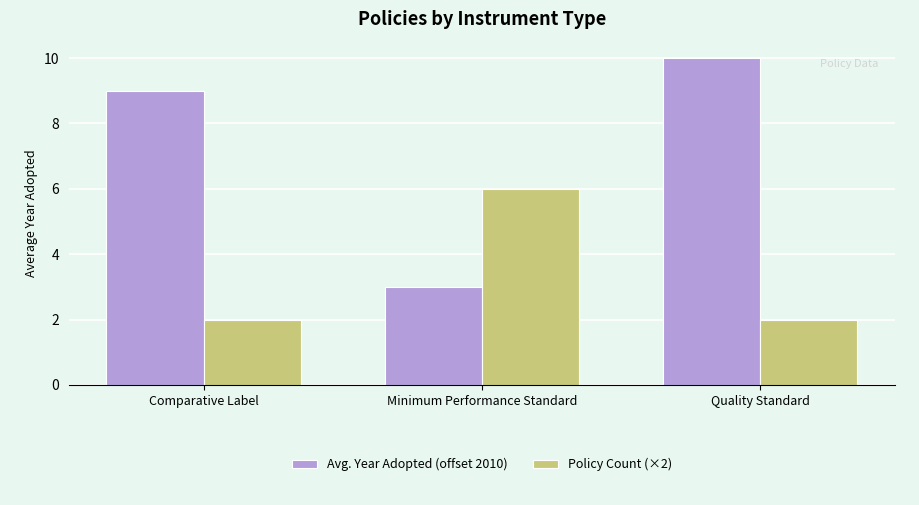

What is the maximum value for Avg. Year Adopted (offset 2010)?

10